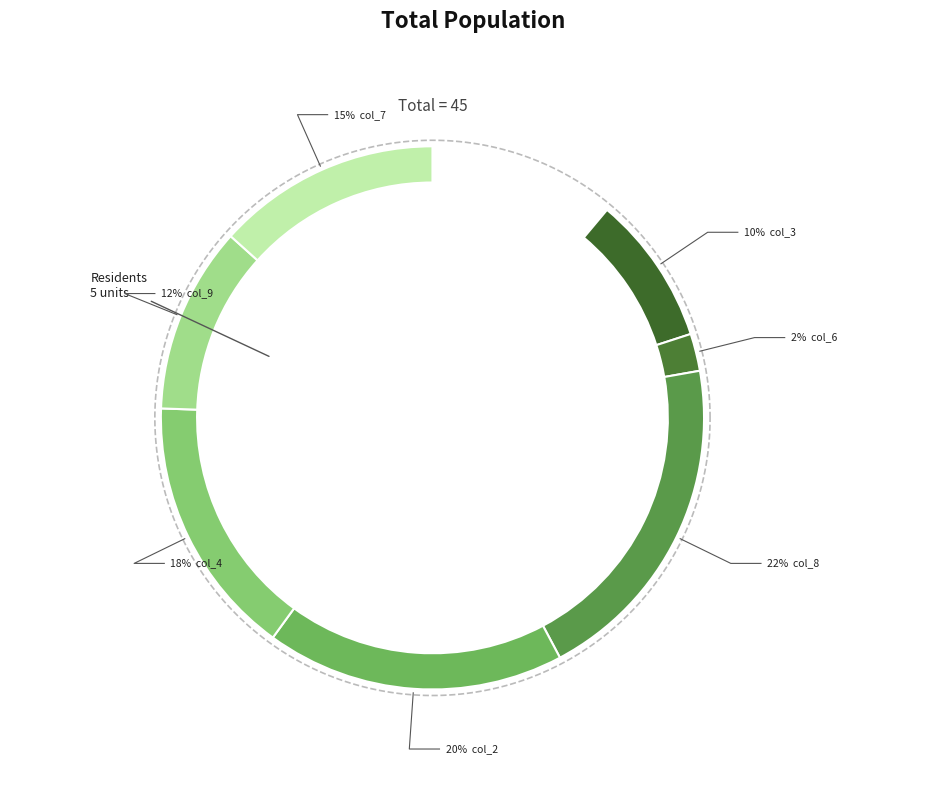

To the nearest percent, what percentage of the pie is 3?

9%